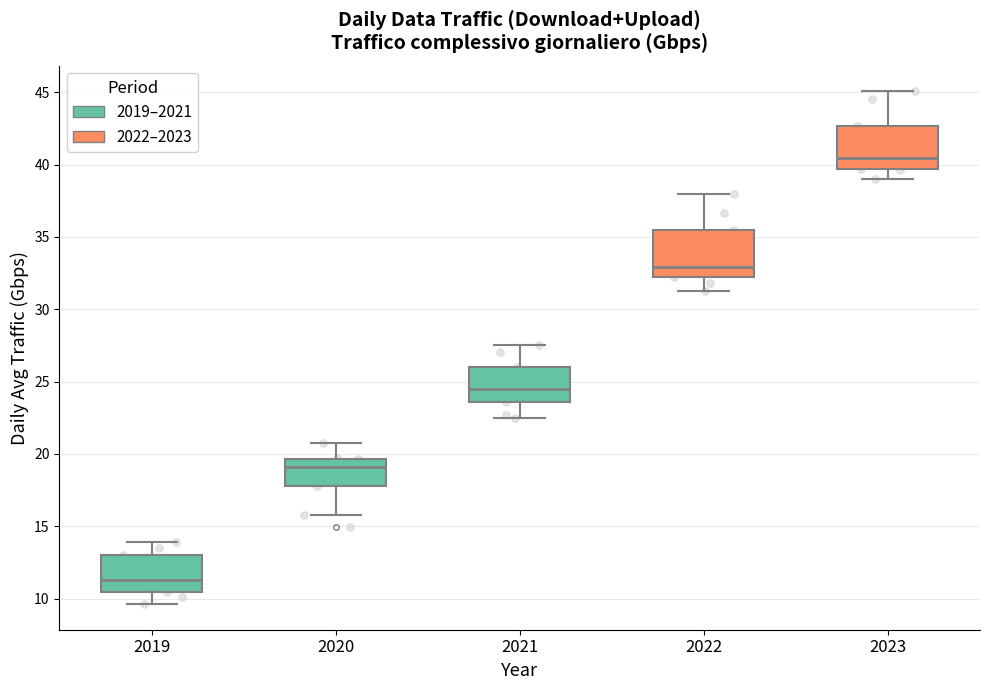

Which box has the lowest median line?

2019